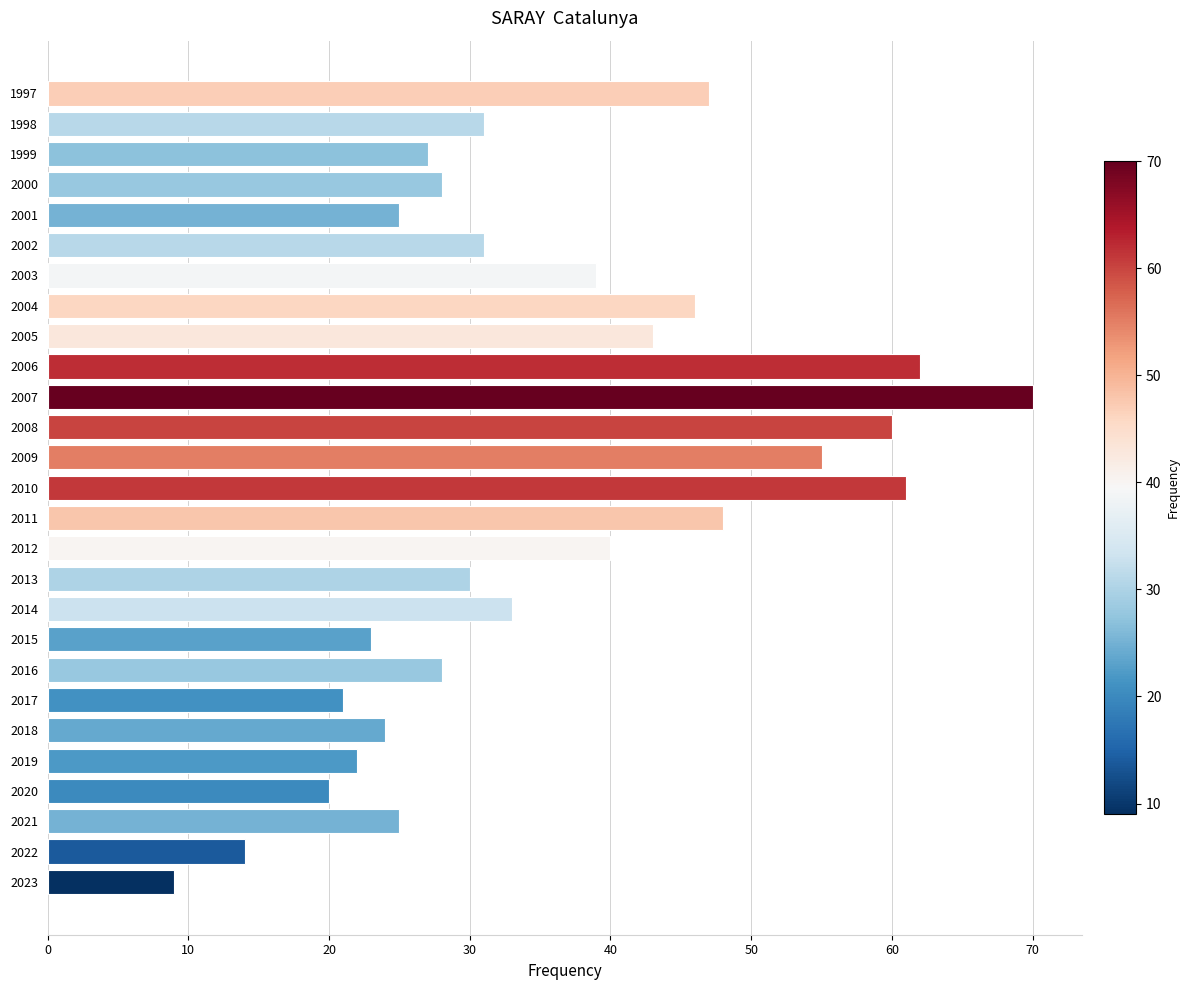

Read the value at 2016.

28